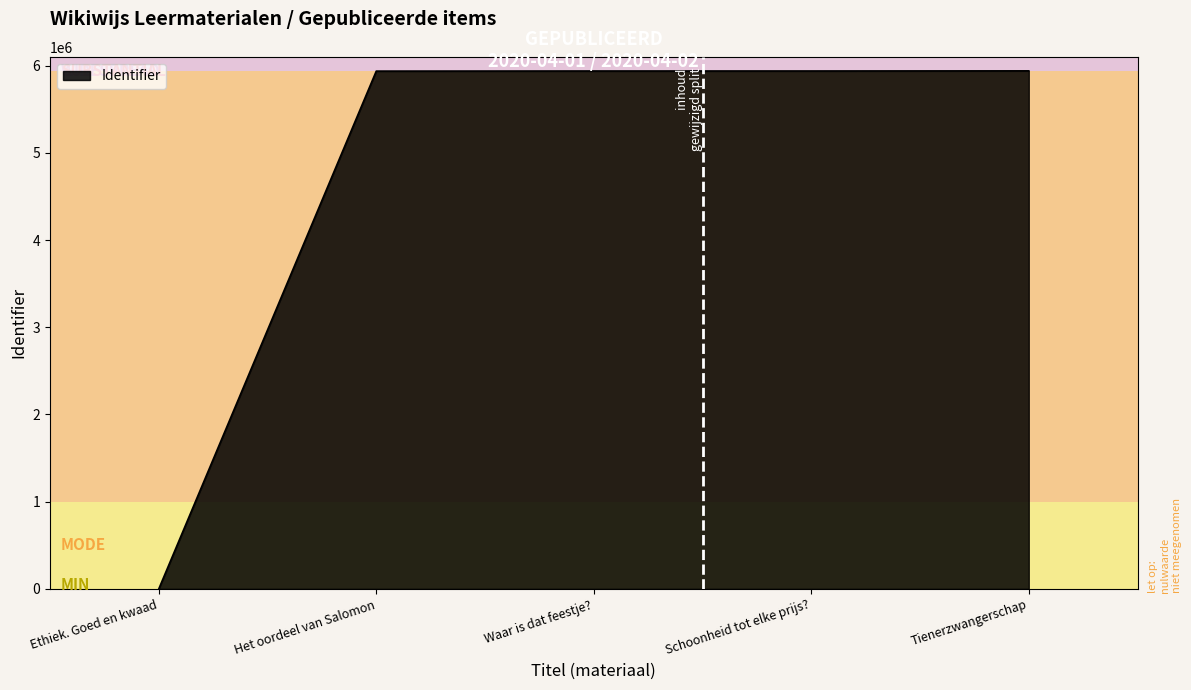

Does the chart display data point markers on the line(s)?

No